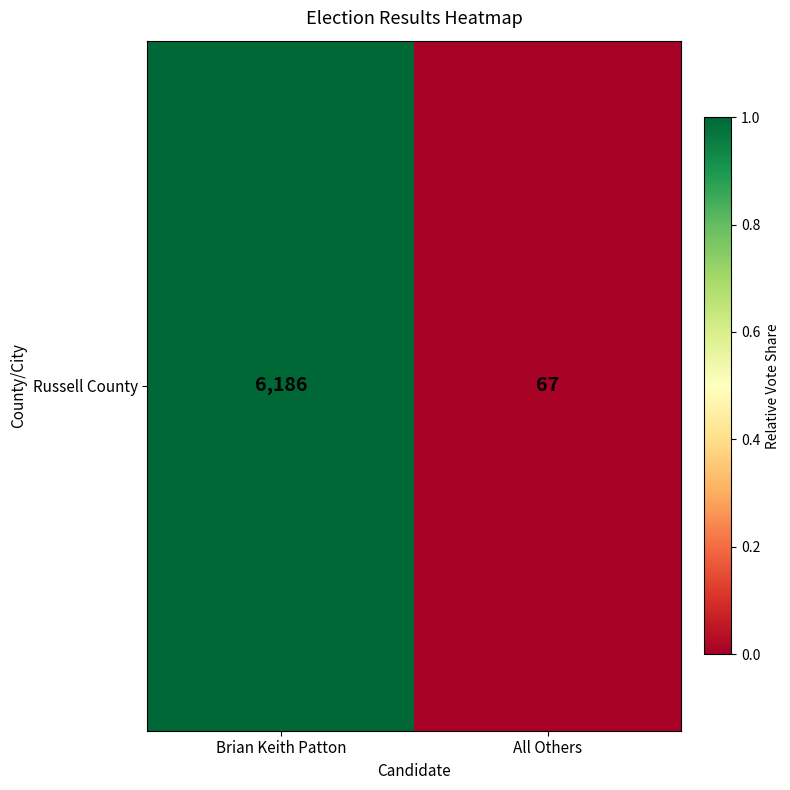

List the labels in order of value, largest first.

Brian Keith Patton, All Others